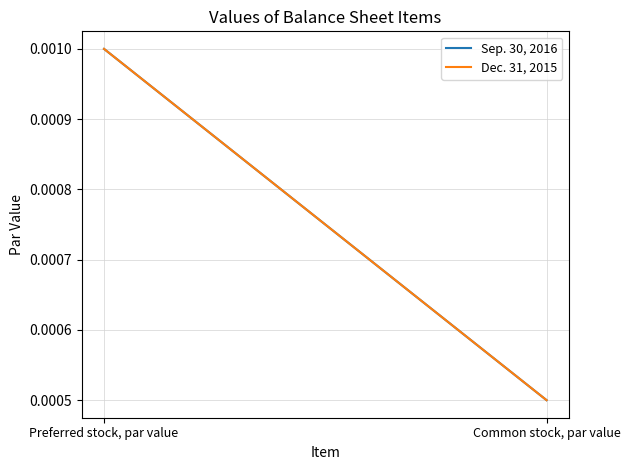

Reading left to right, what are all the values shown in this chart?

Sep. 30, 2016: Preferred stock, par value=0.0	Common stock, par value=0.0
Dec. 31, 2015: Preferred stock, par value=0.0	Common stock, par value=0.0